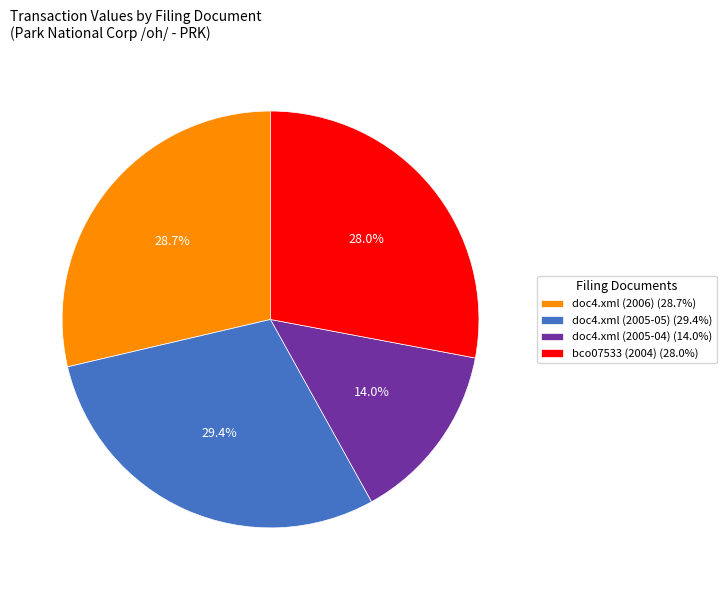

How many slices are in this pie chart?

4